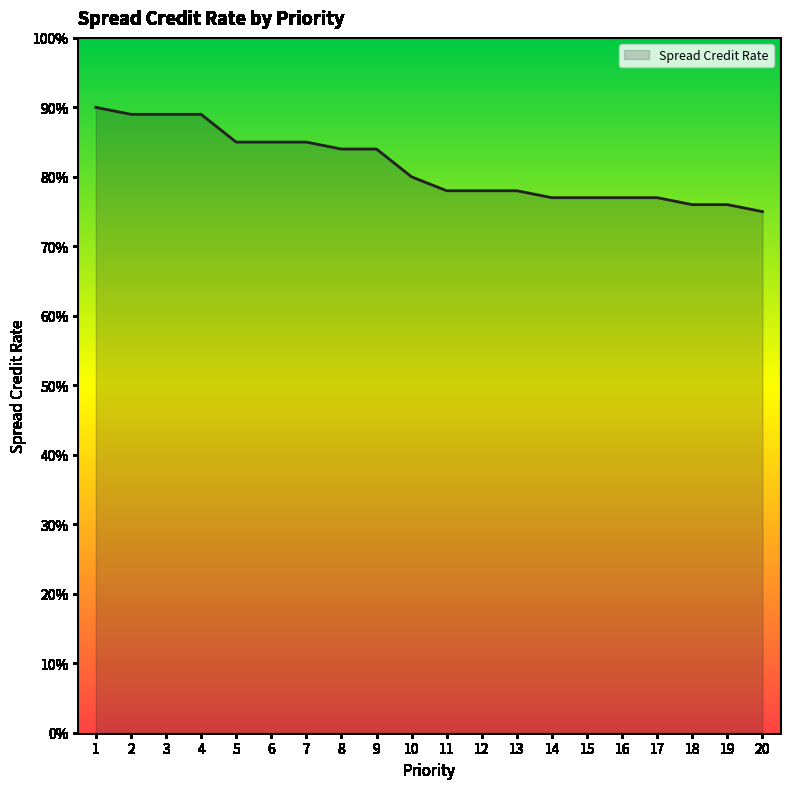

List the labels in order of value, largest first.

1, 2, 3, 4, 5, 6, 7, 8, 9, 10, 11, 12, 13, 14, 15, 16, 17, 18, 19, 20